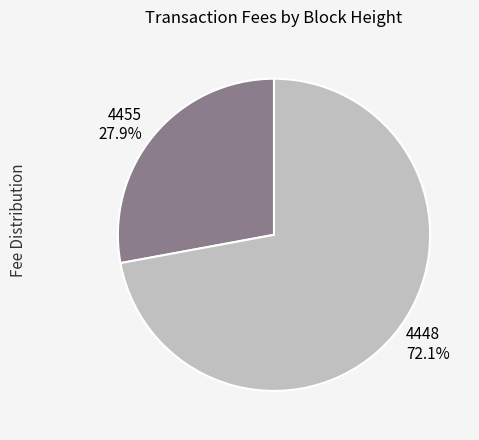

Count the number of slices in the pie.

2